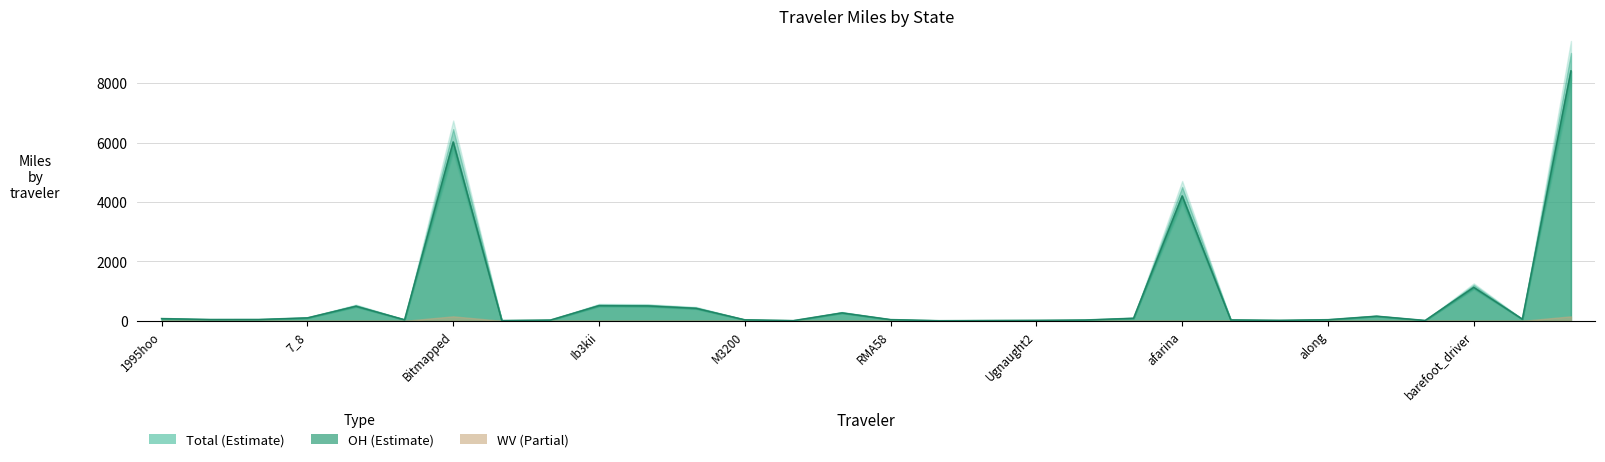

True or false: OH has a value of 7.1 at Echostatic.

False